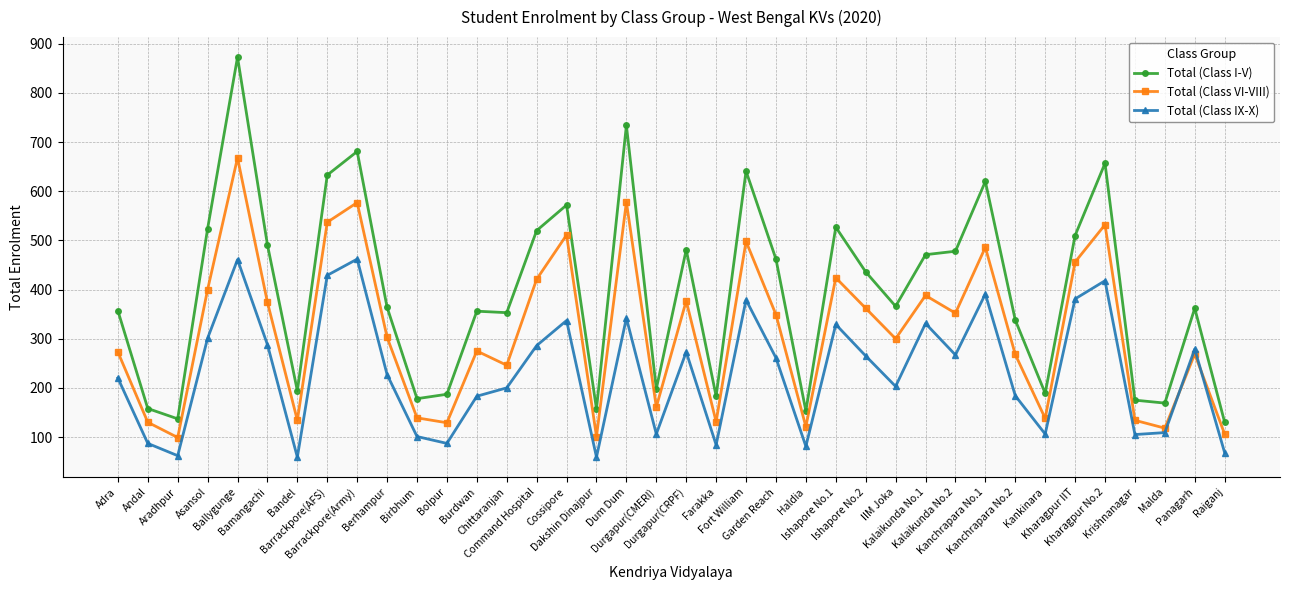

What is the label of the 6th point from the right?

Kharagpur IIT